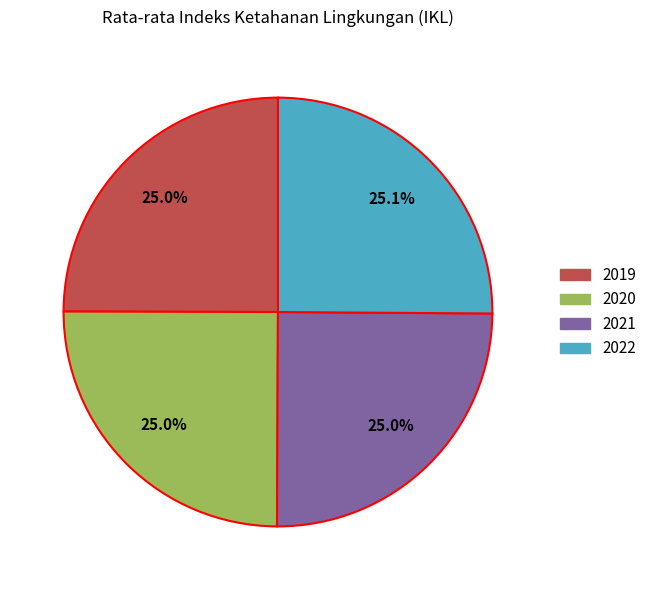

Does 2022 represent more than half of the total?

No